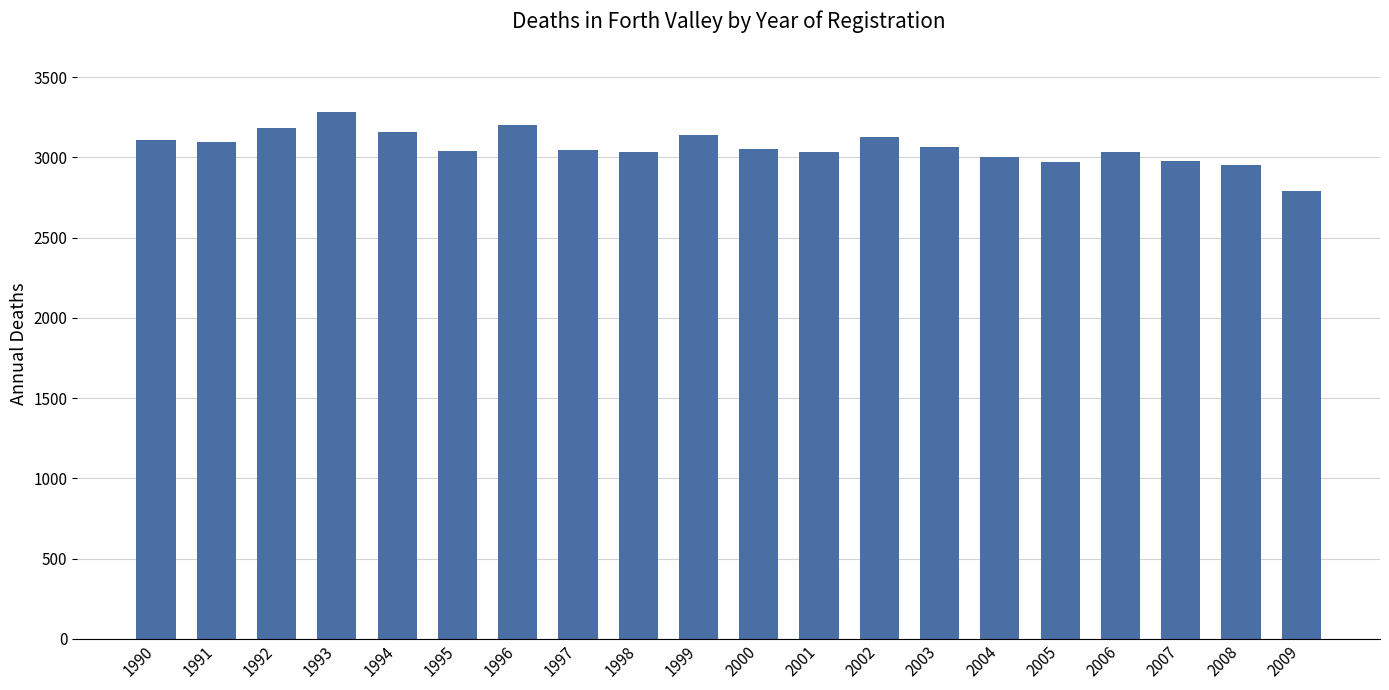

What is the sum of the values at 2000 and 1995?

6094